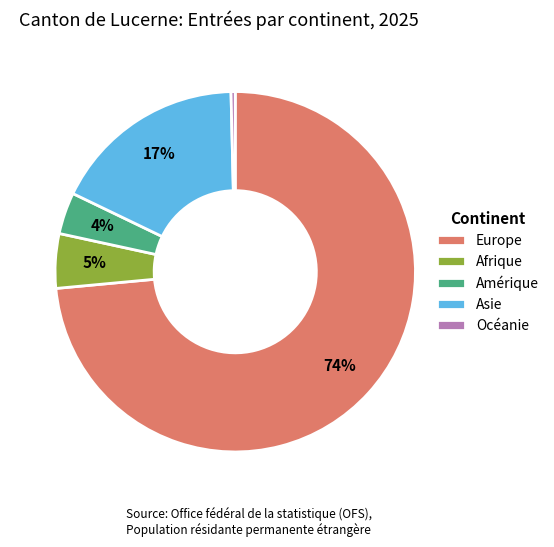

Which has a higher value, Asie or Afrique?

Asie